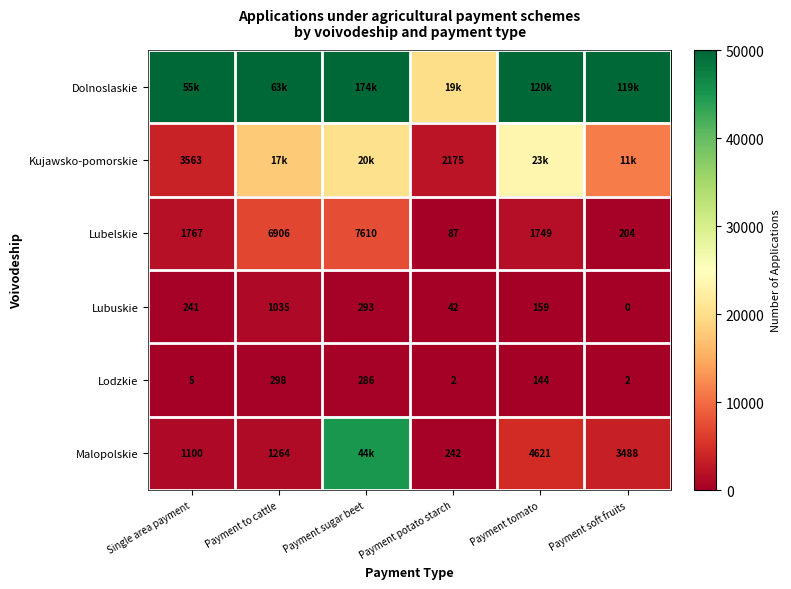

What is the highest value of the Lodzkie series?

298